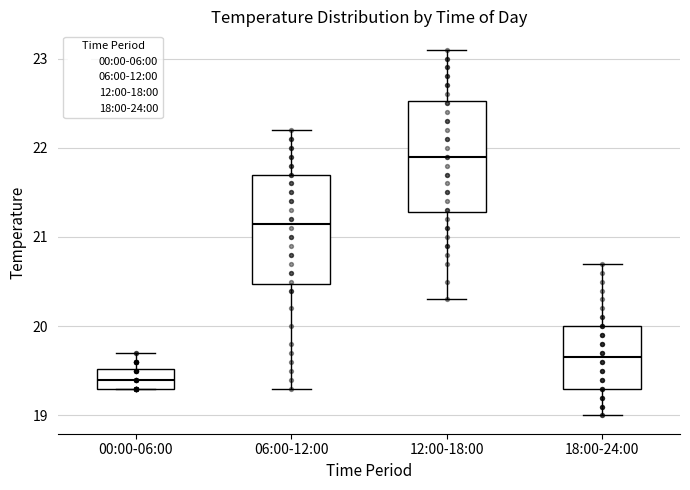

Where is the upper edge of the box for 00:00-06:00 on the y-axis? The values are not printed on the chart, so give them approximately, as read against the axis.

19.5